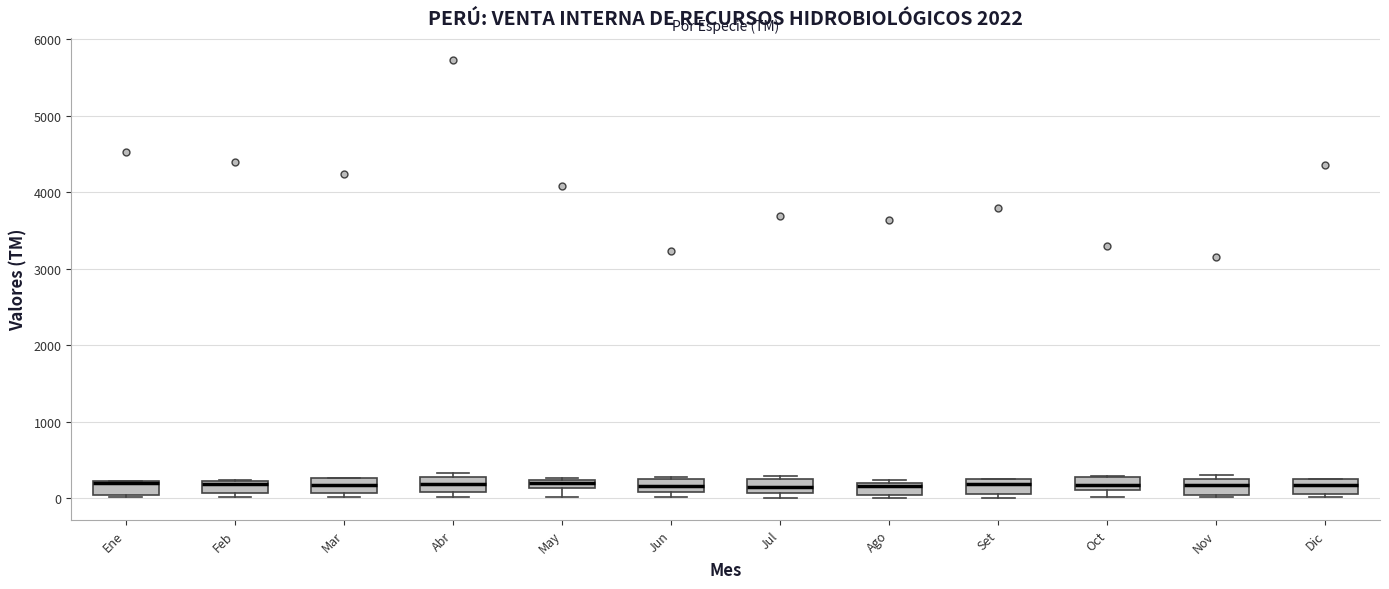

Where does the median line of the box for Mar sit on the y-axis? The values are not printed on the chart, so give them approximately, as read against the axis.

200